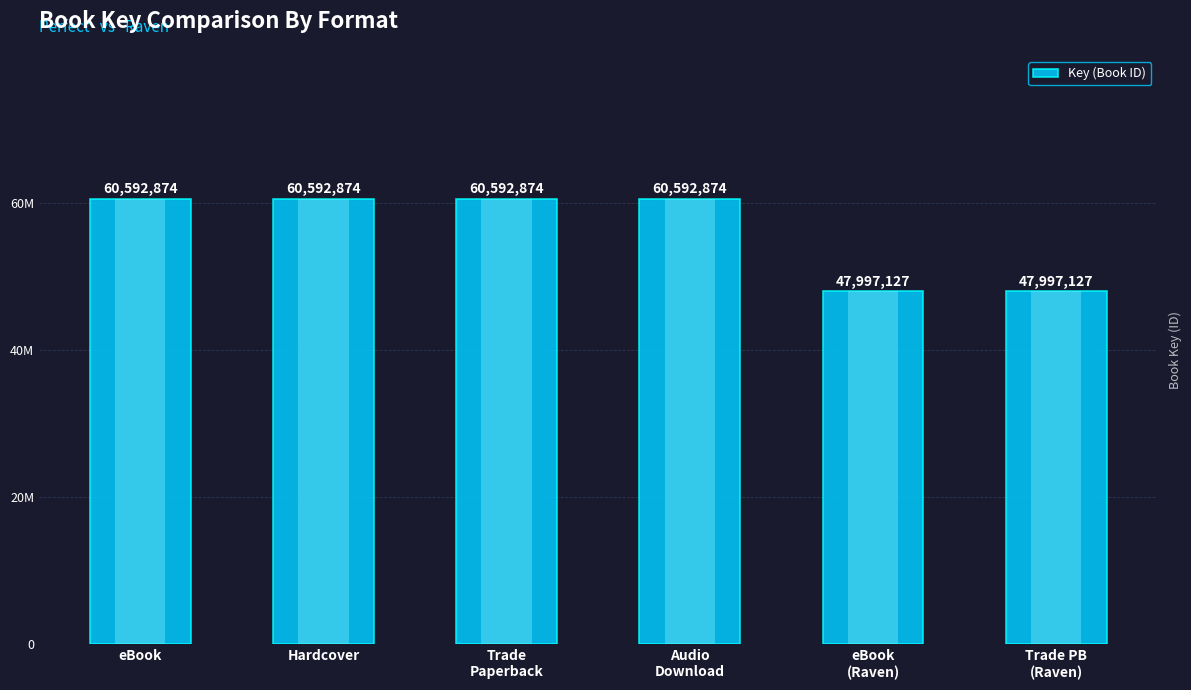

Which has a higher value, Hardcover or Audio
Download?

Hardcover